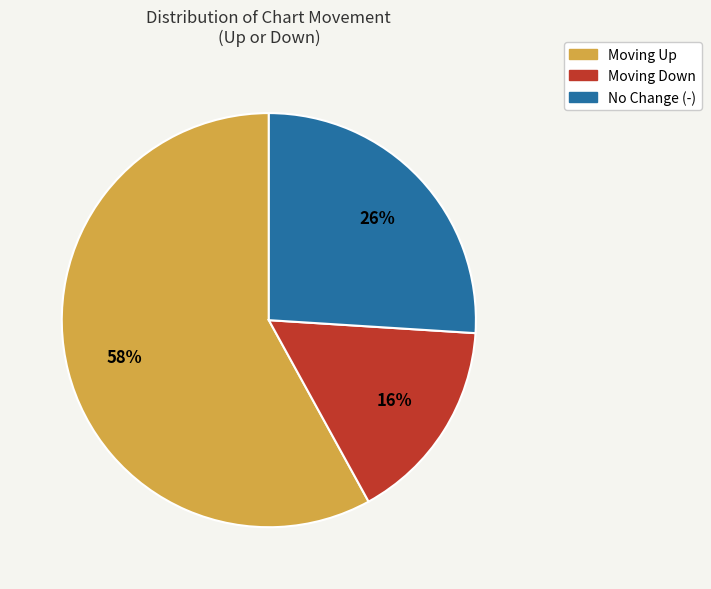

To the nearest percent, what is the average slice percentage?

33%